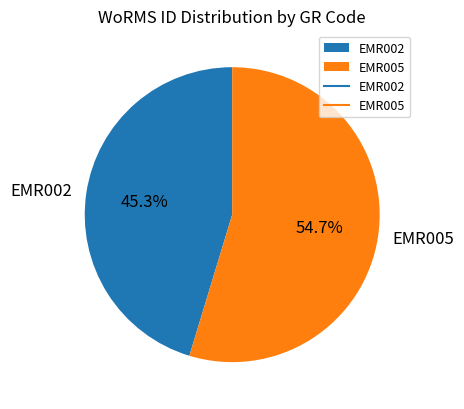

To the nearest percent, what is the average slice percentage?

50%